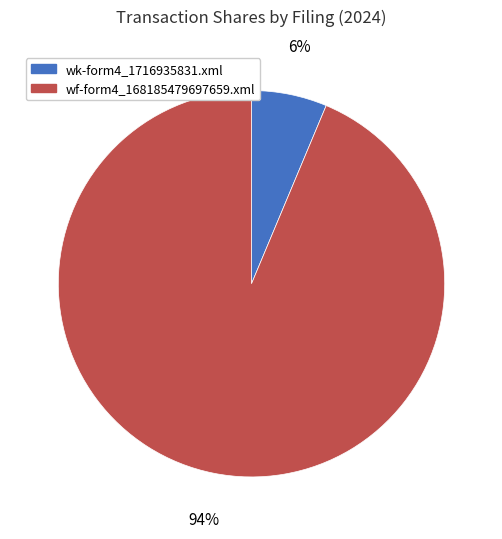

What is the ratio of the value at wk-form4_1716935831.xml to the value at wf-form4_168185479697659.xml?

0.1